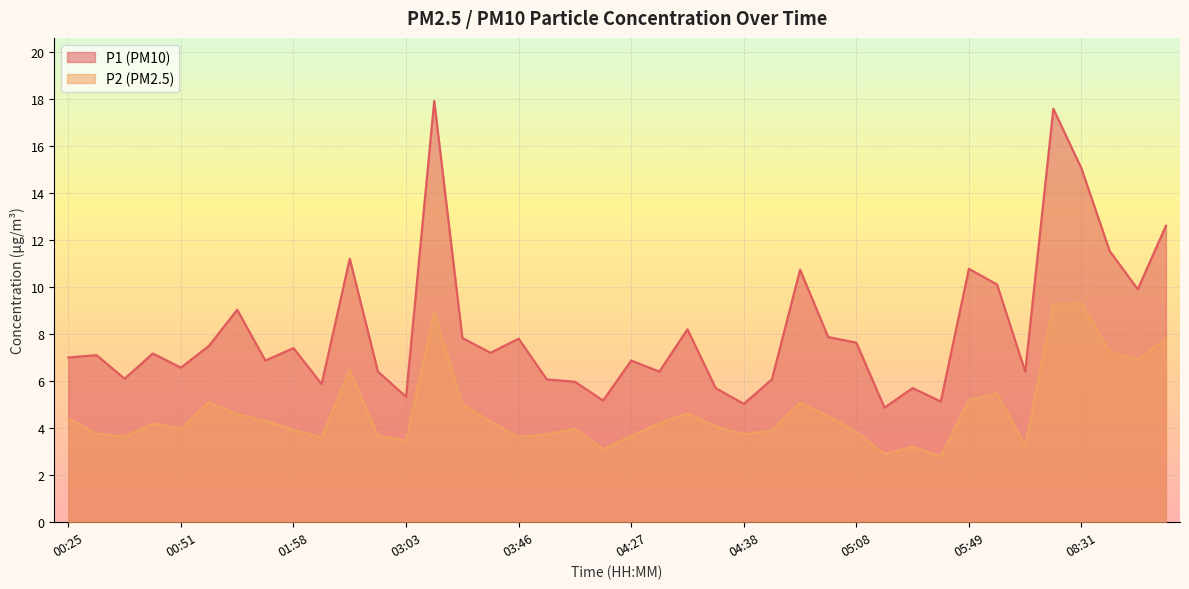

Between 09:05 and 04:58, which is larger?

09:05